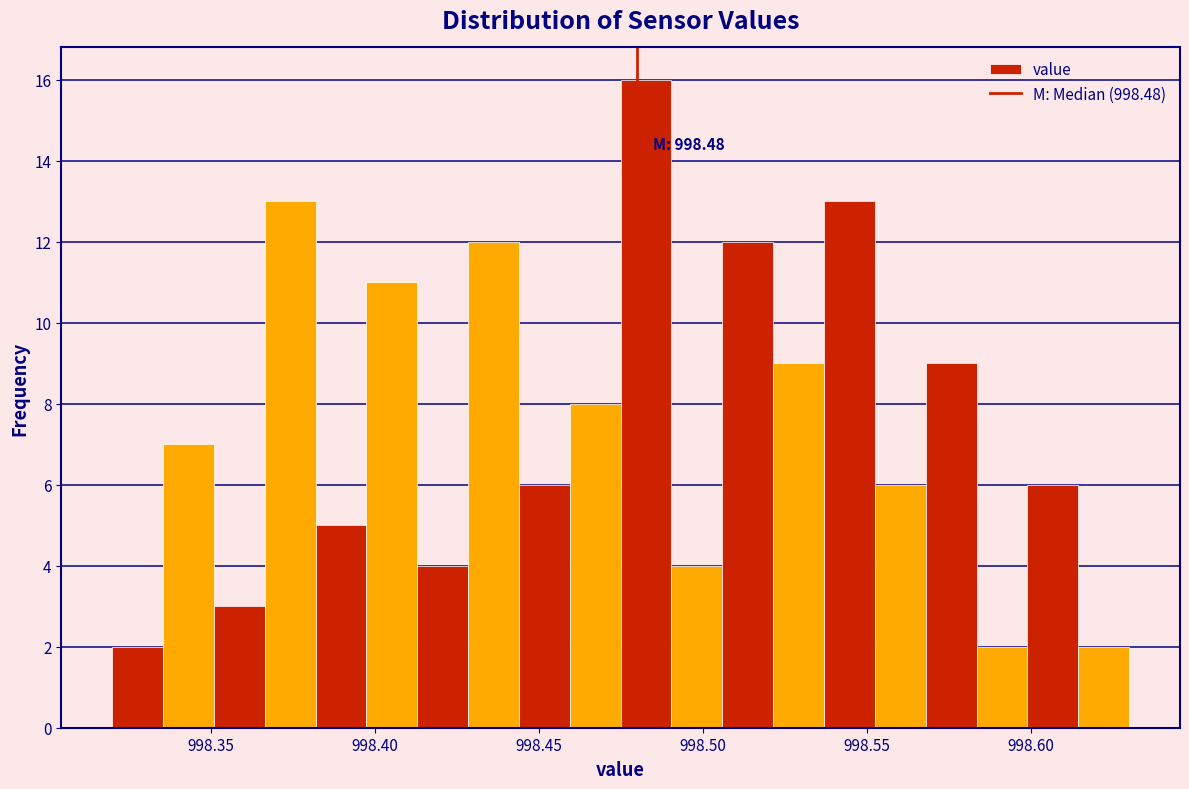

Read against the x-axis, roughly where is the centre of the tallest bar?

998.485